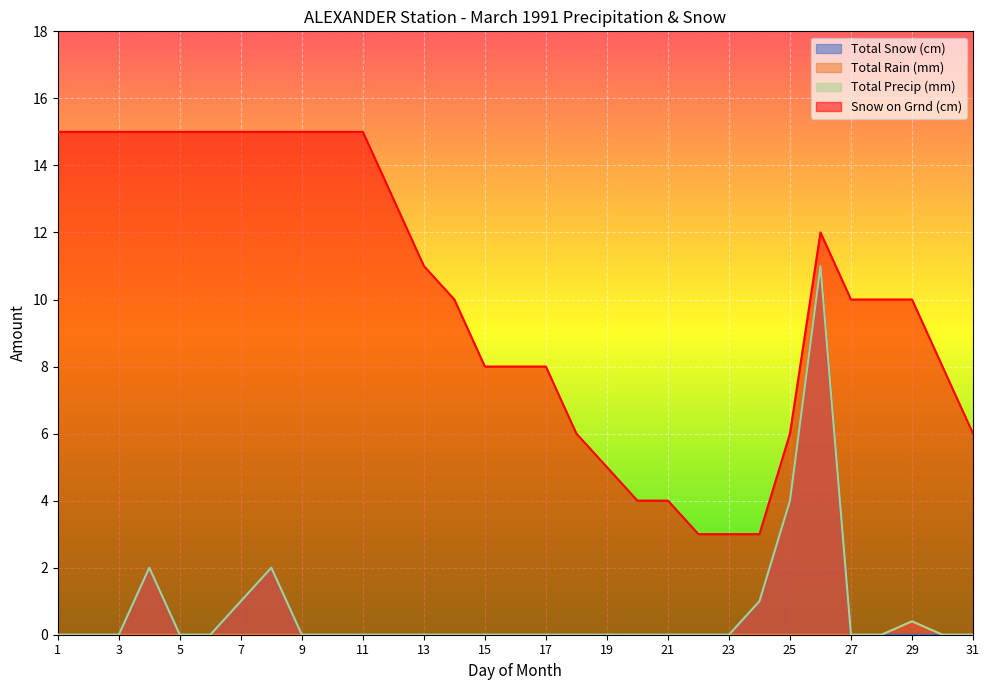

True or false: Total Rain (mm) and Total Precip (mm) intersect in this chart.

False